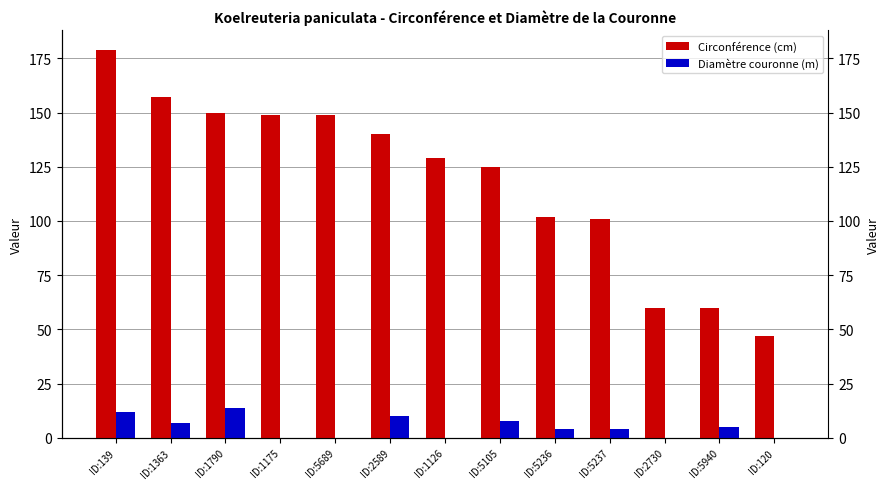

Which series has the largest range (max minus min)?

Circonférence (cm)